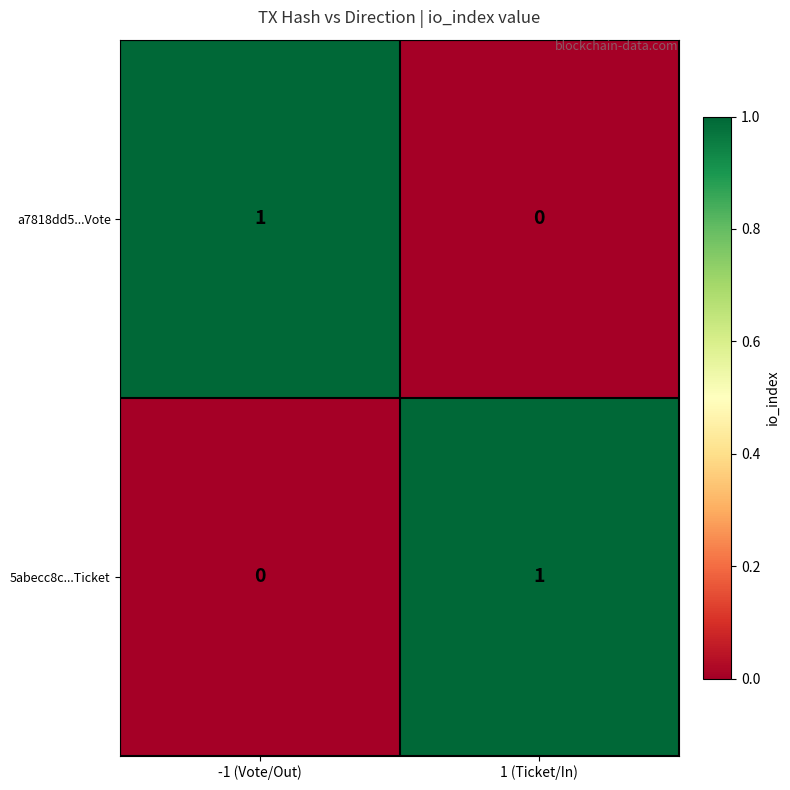

At which label is 5abecc8c...Ticket closest to 0?

-1 (Vote/Out)